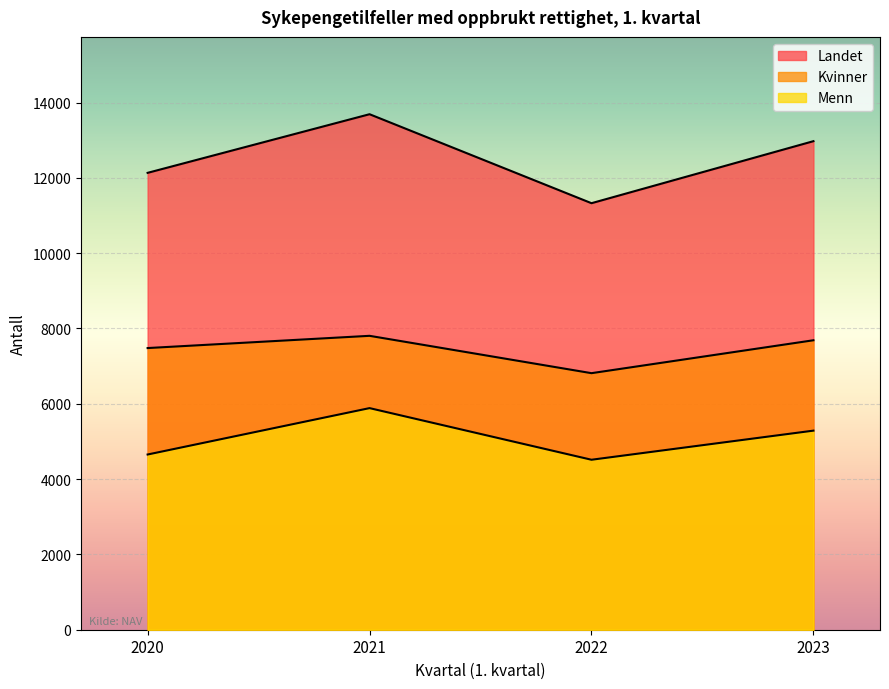

What is the difference between the maximum and minimum values in the Kvinner series?

992